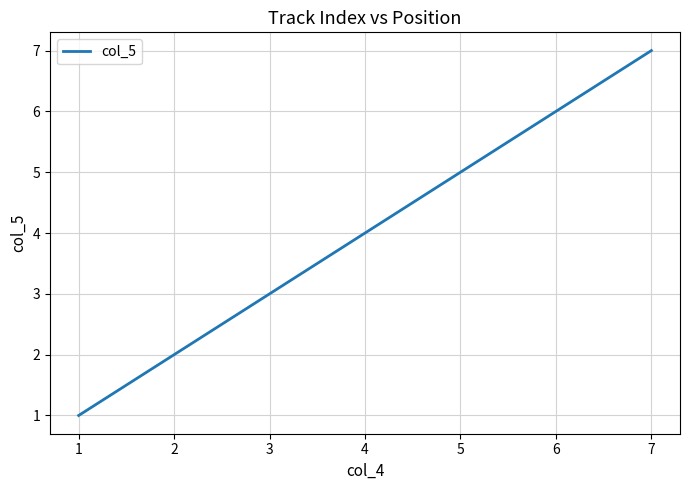

What is the sum of the values at 6 and 3?

9